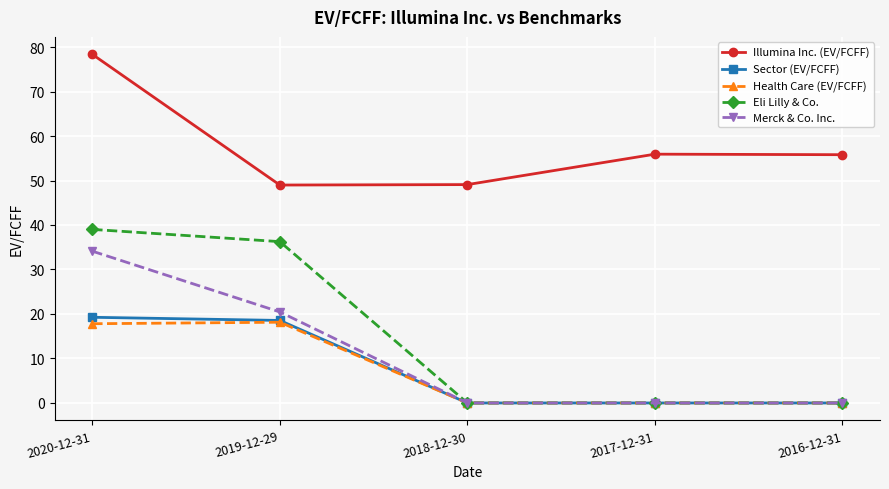

What is the maximum value shown in the chart?

78.4